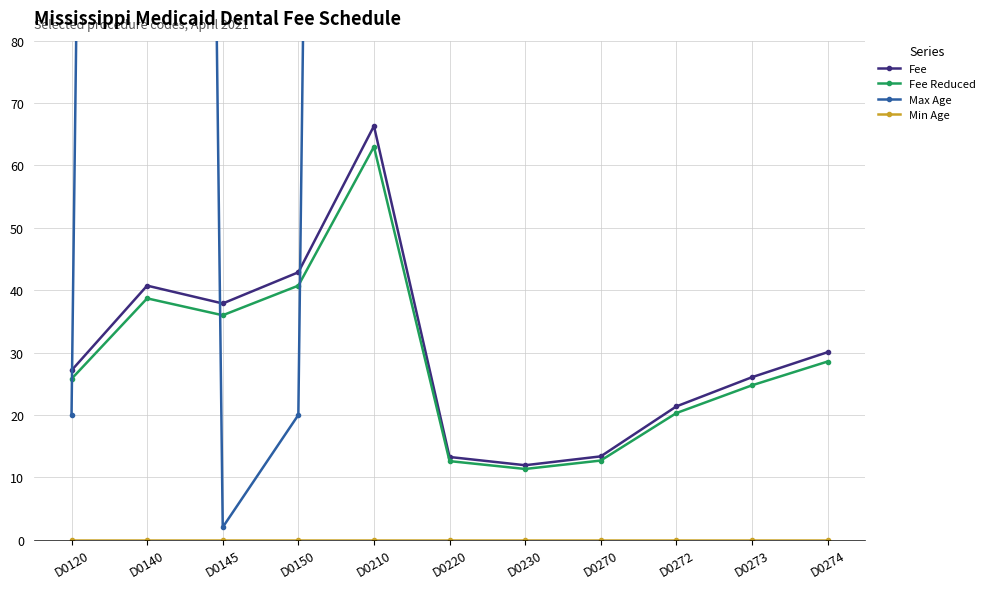

At which category does Fee reach its first local valley?

D0145